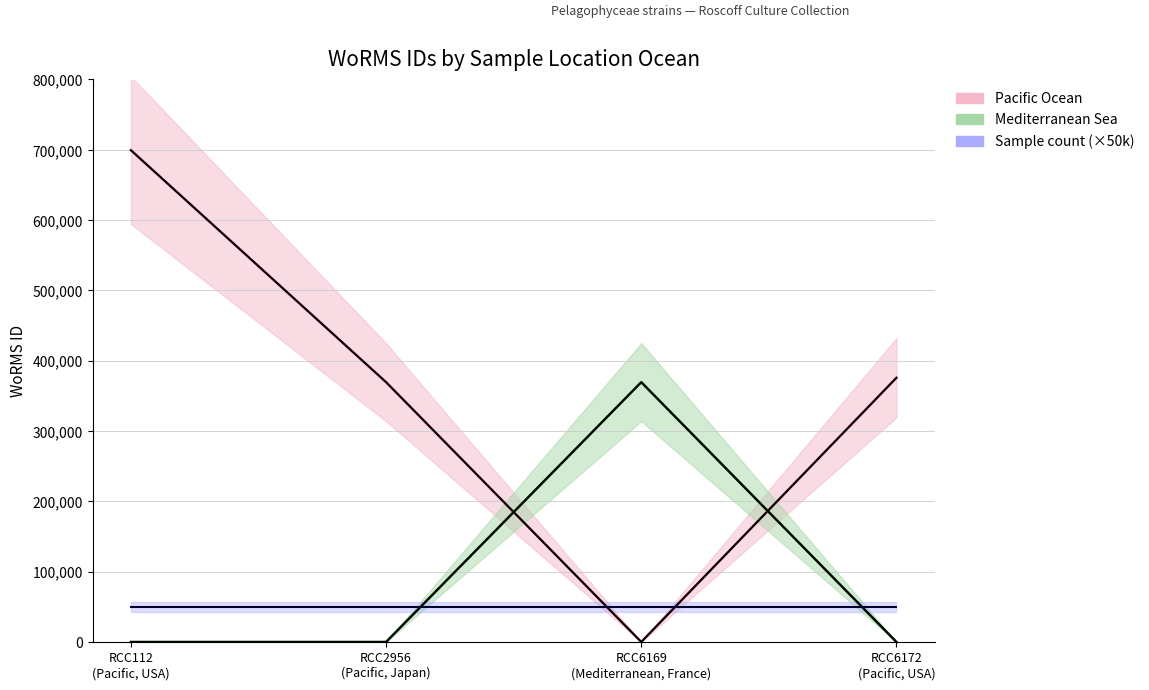

At which label does Sample count (×50k) reach its minimum?

RCC112
(Pacific, USA)